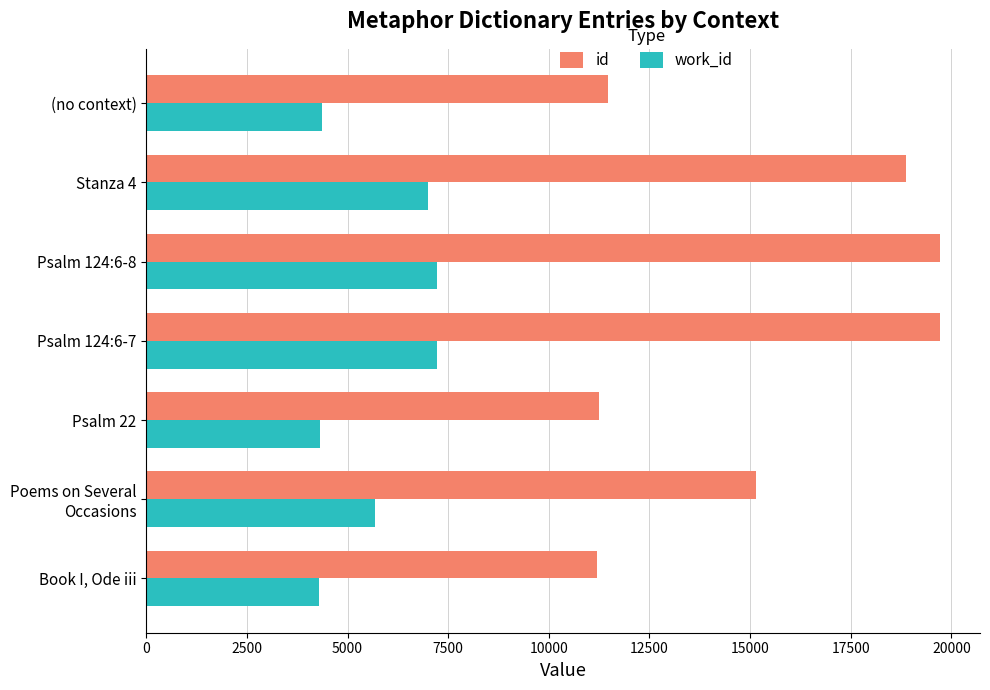

What is the minimum value shown in the chart?

4282